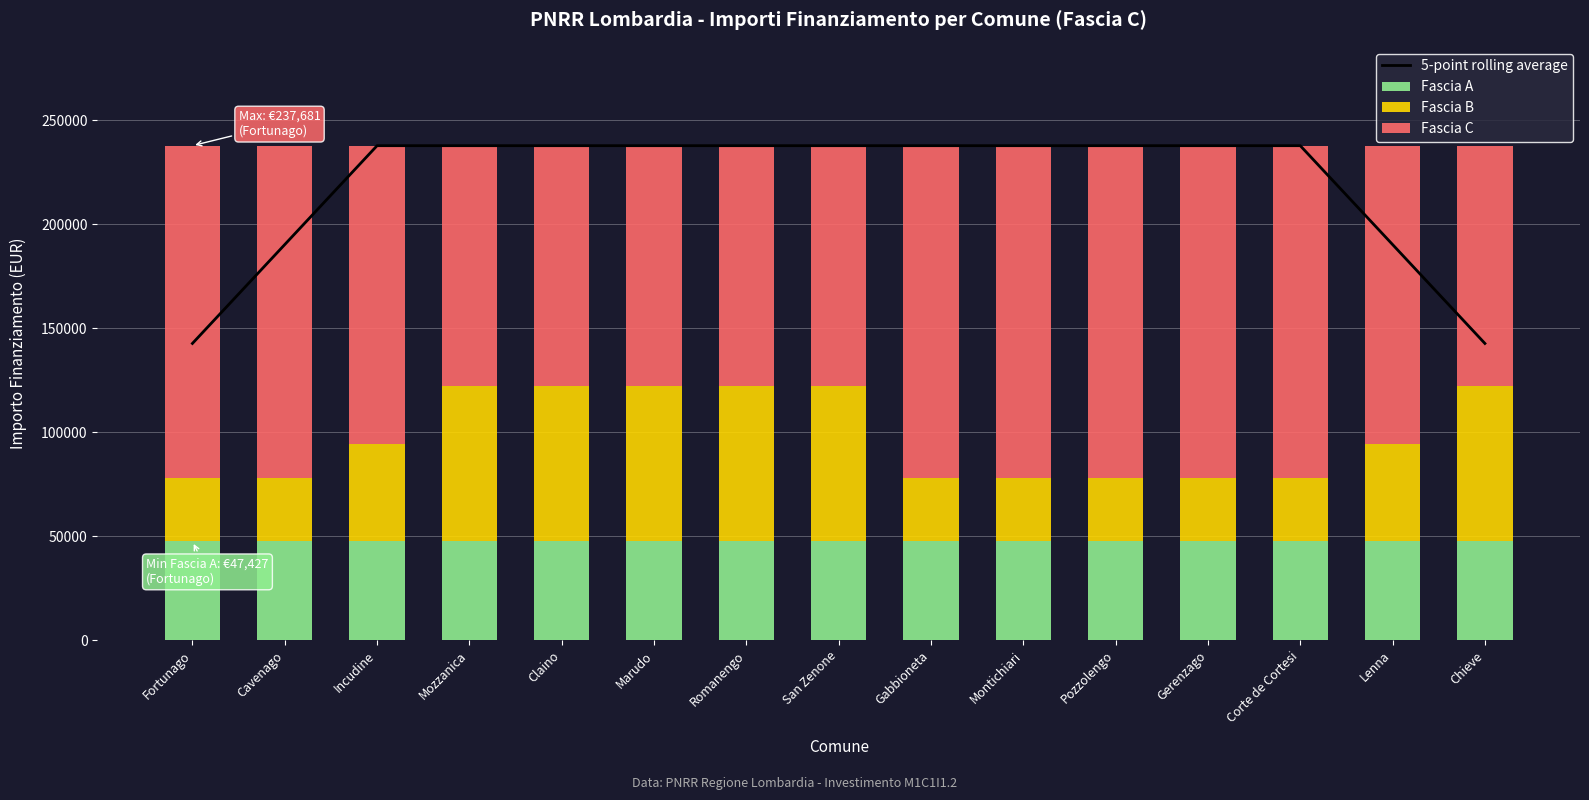

What is the total value across all series at Incudine?

475362.0